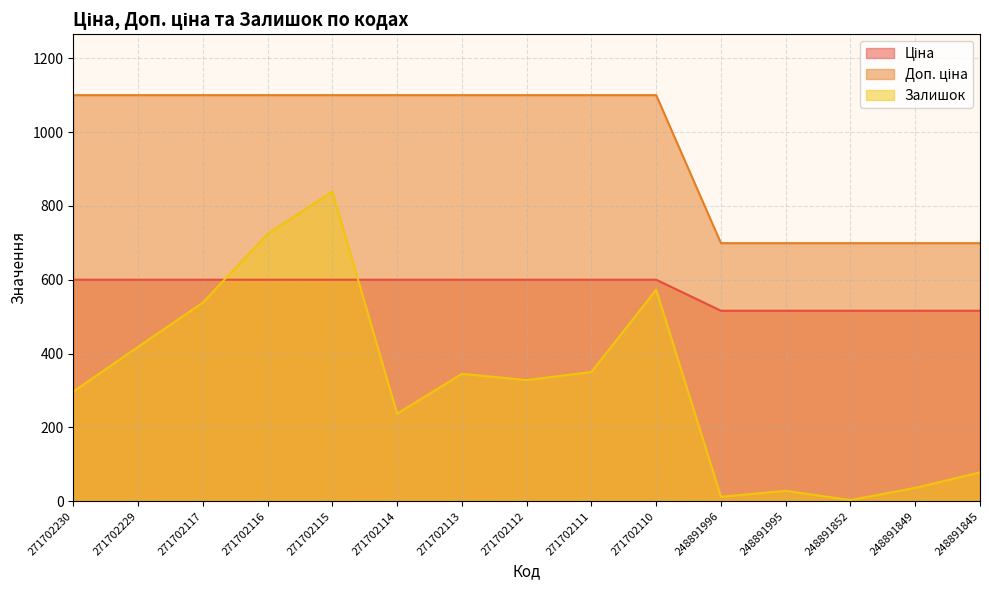

What are all the series names shown in the legend?

Ціна, Доп. ціна, Залишок